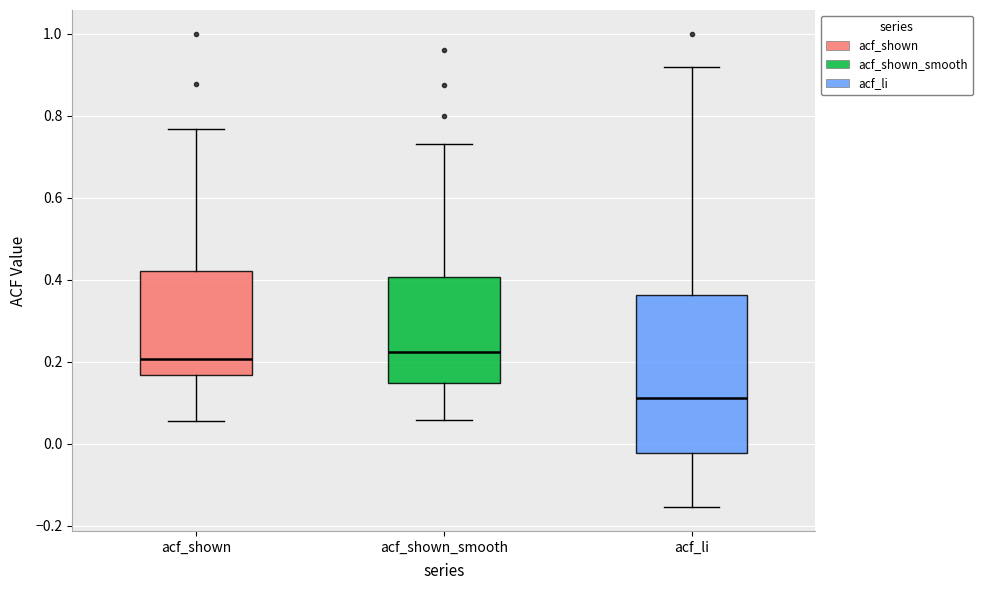

Where does the median line of the box for acf_shown_smooth sit on the y-axis? The values are not printed on the chart, so give them approximately, as read against the axis.

0.22